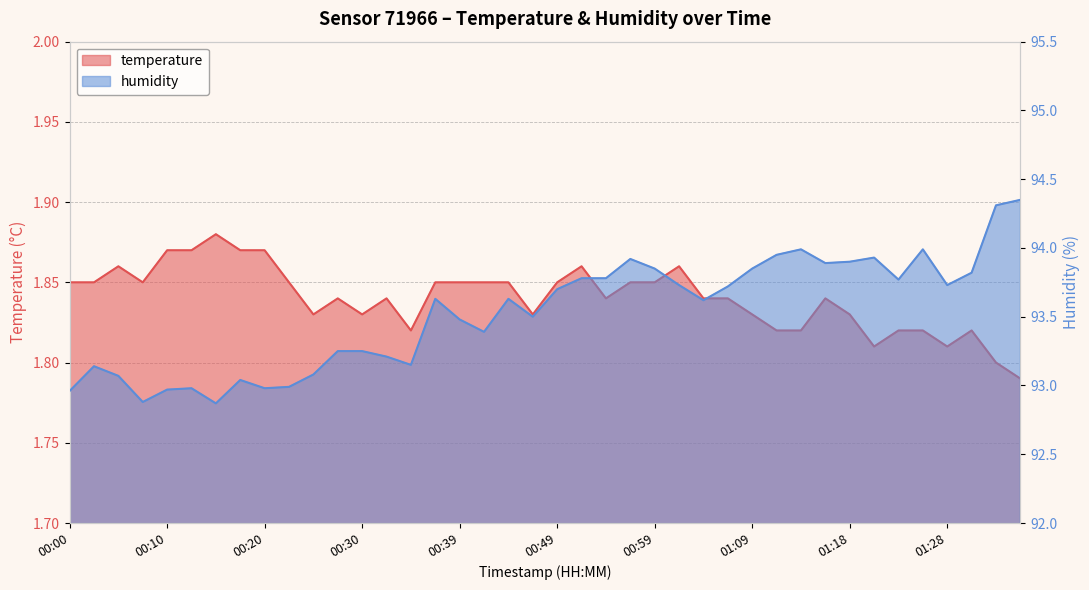

Does the chart display data point markers on the line(s)?

No